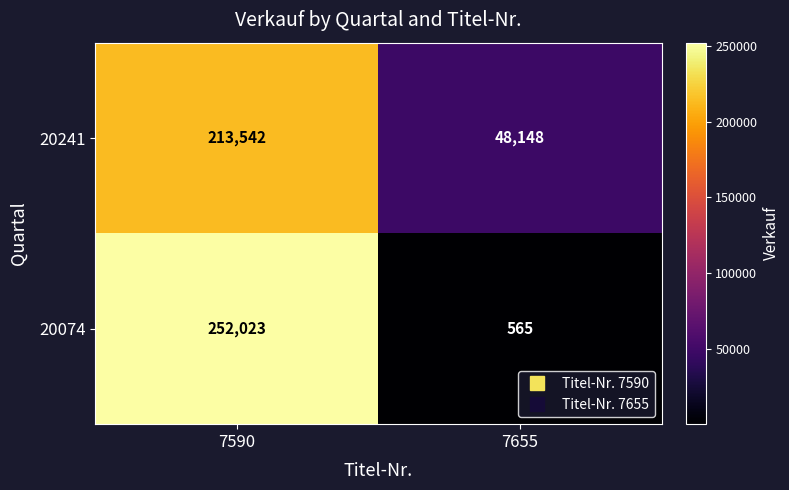

Reading left to right, what are all the values shown in this chart?

20241: 213542	48148
20074: 252023	565